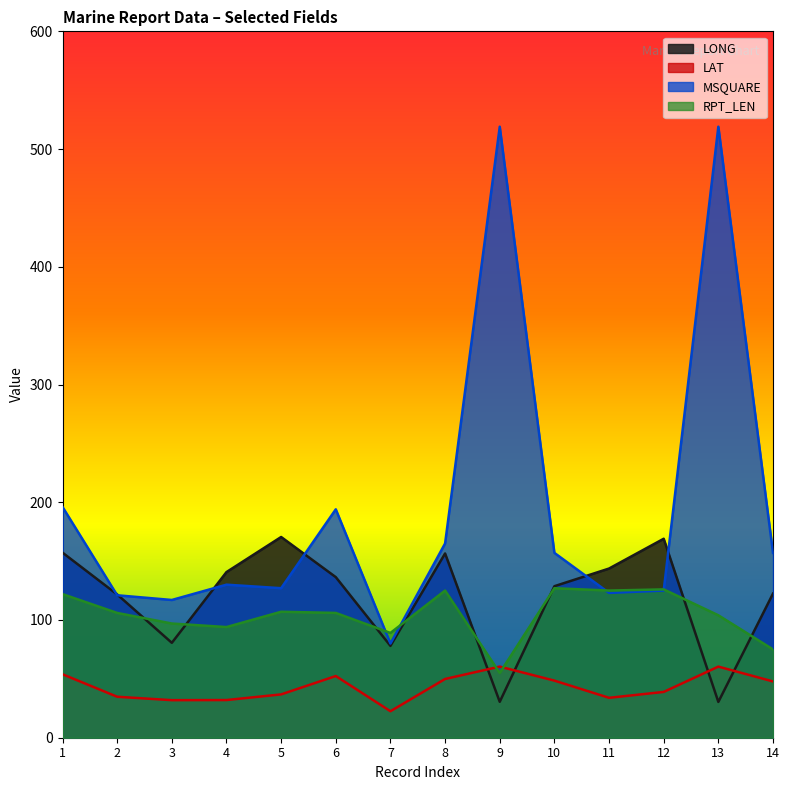

Between 13 and 12, which is larger?

12